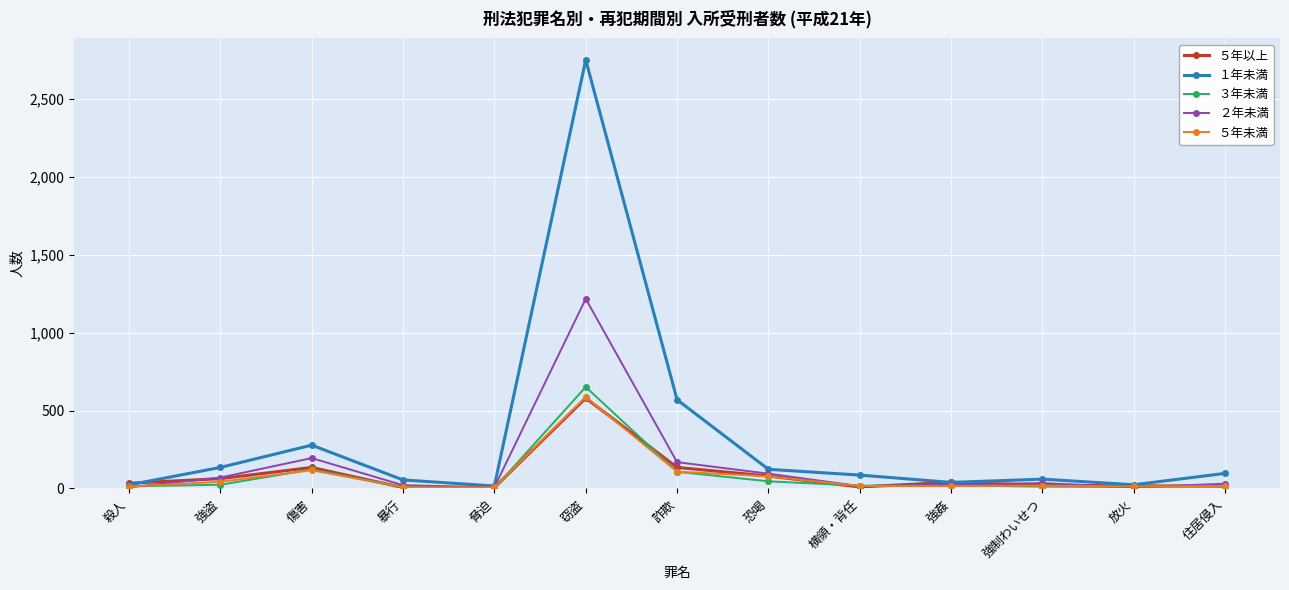

Which label corresponds to the largest value in the chart?

窃盗